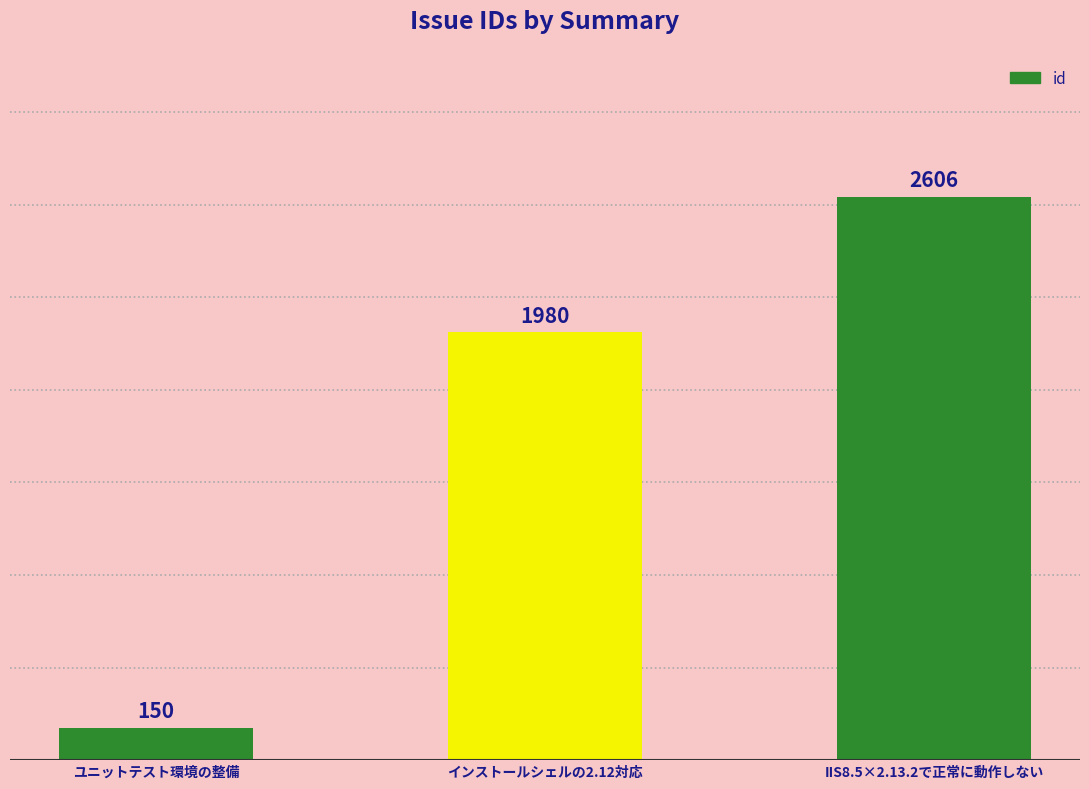

What is the value of the 1st bar from the left?

150